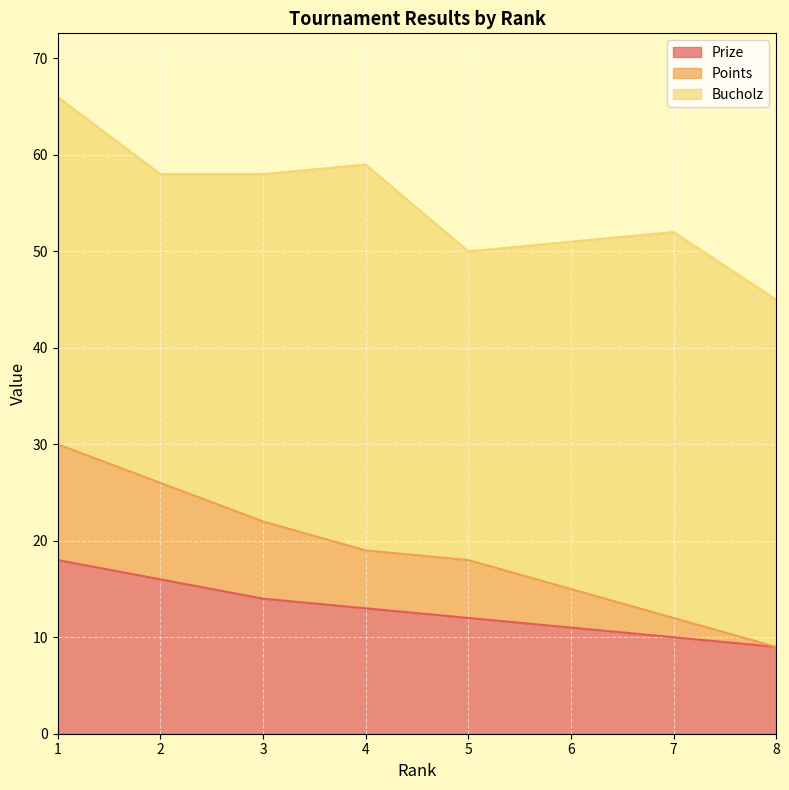

What is the sum of all Prize values?

103